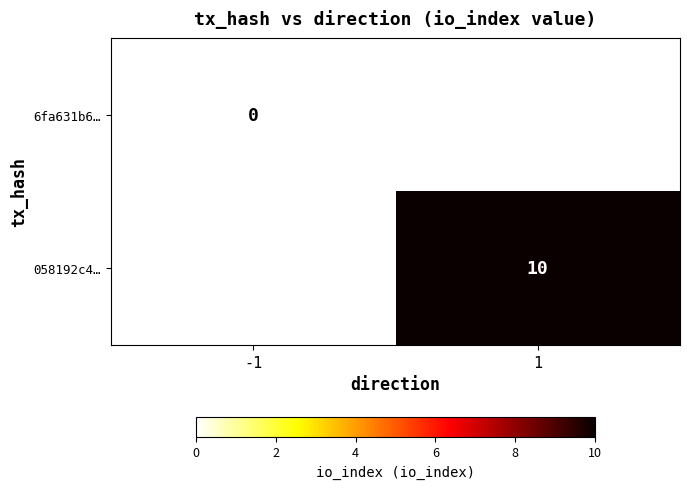

Is it true that 058192c4… equals 18 at 1?

False